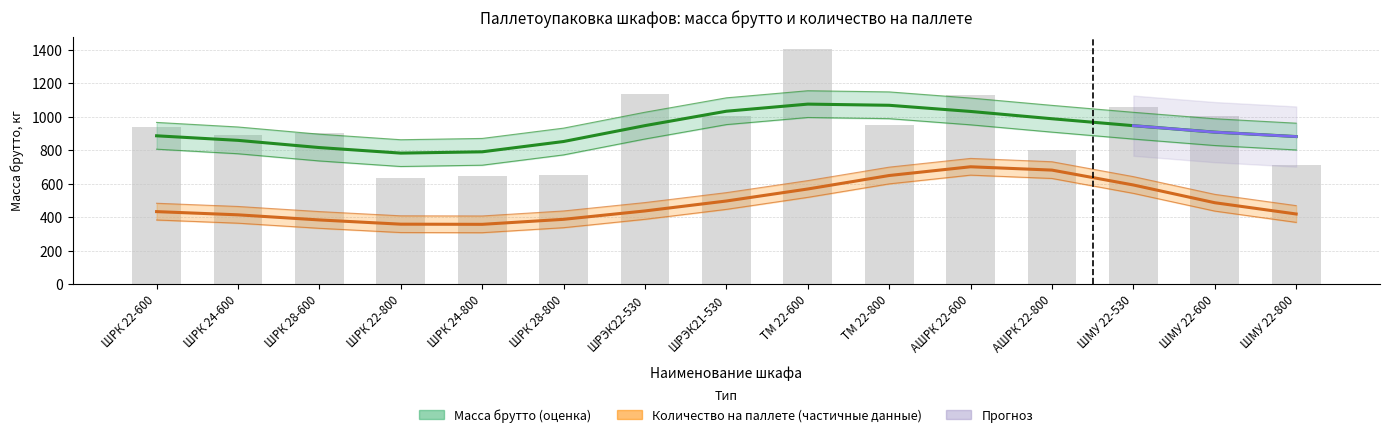

What is the difference between the values at АШРК 22-800 and ШРЭК22-530?

332